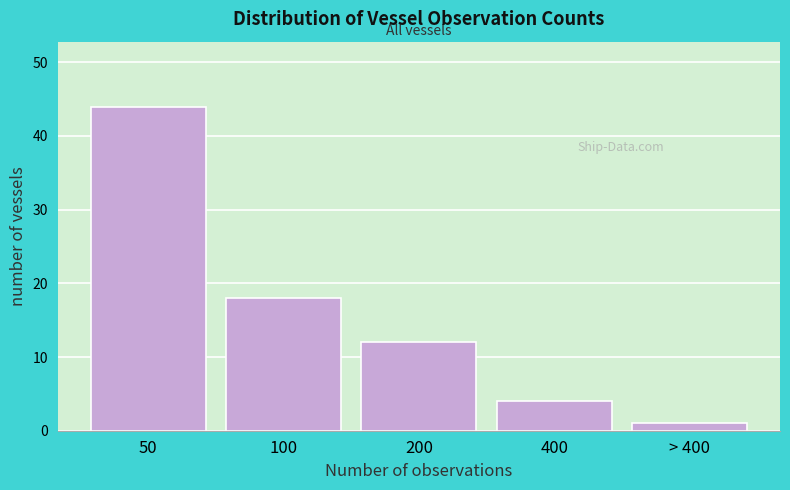

Reading left to right, transcribe all the data shown in this chart.

44	18	12	4	1